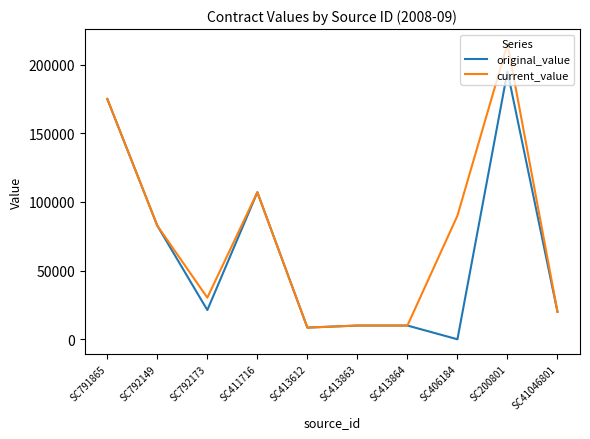

Where is current_value nearest to the value 111787?

SC411716